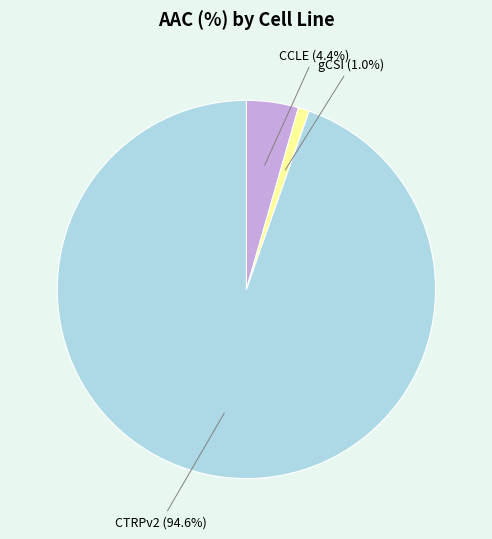

Which has a higher value, gCSI (1.0%) or CTRPv2 (94.6%)?

CTRPv2 (94.6%)